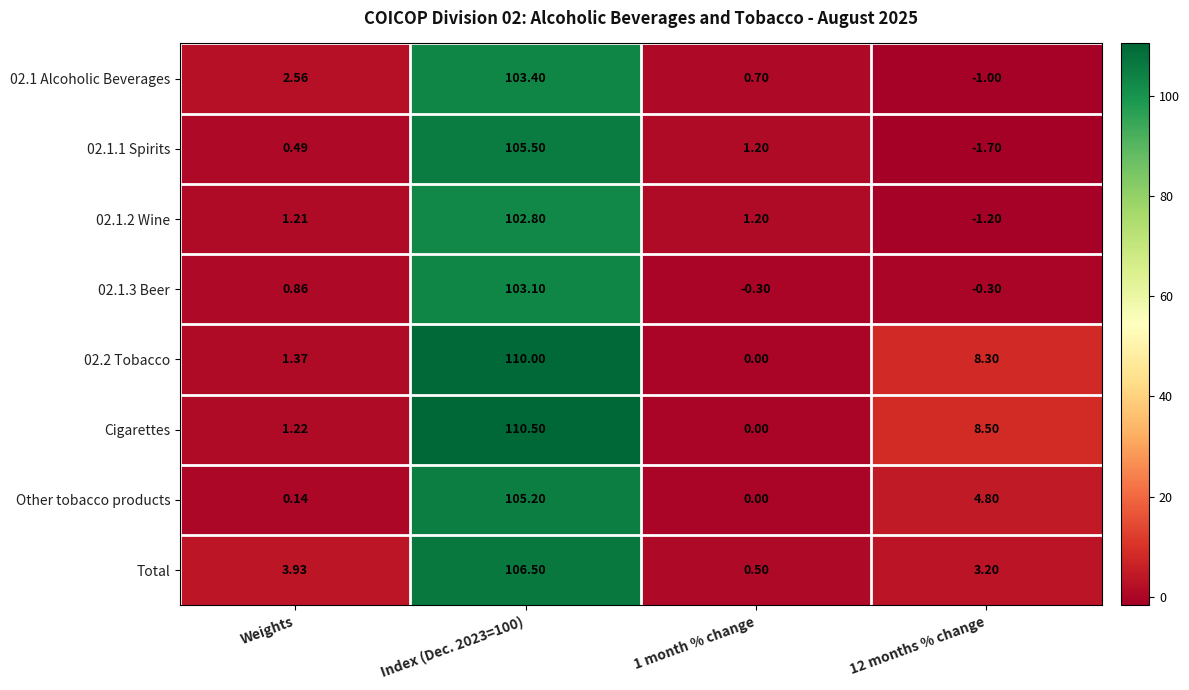

Which series has the largest range (max minus min)?

Cigarettes